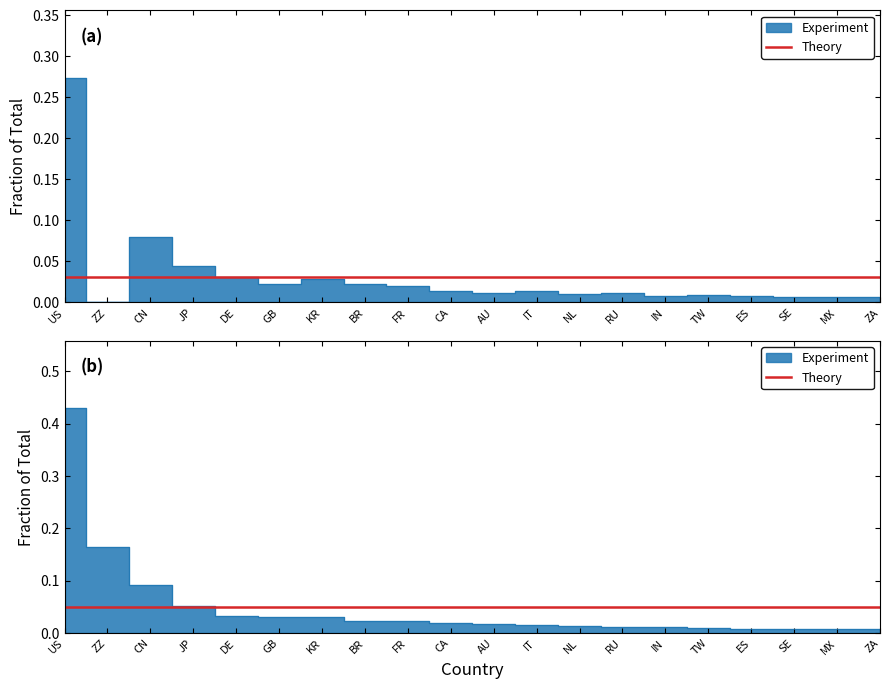

The Allocated /32s series shows 0.0 at MX. True or false?

False